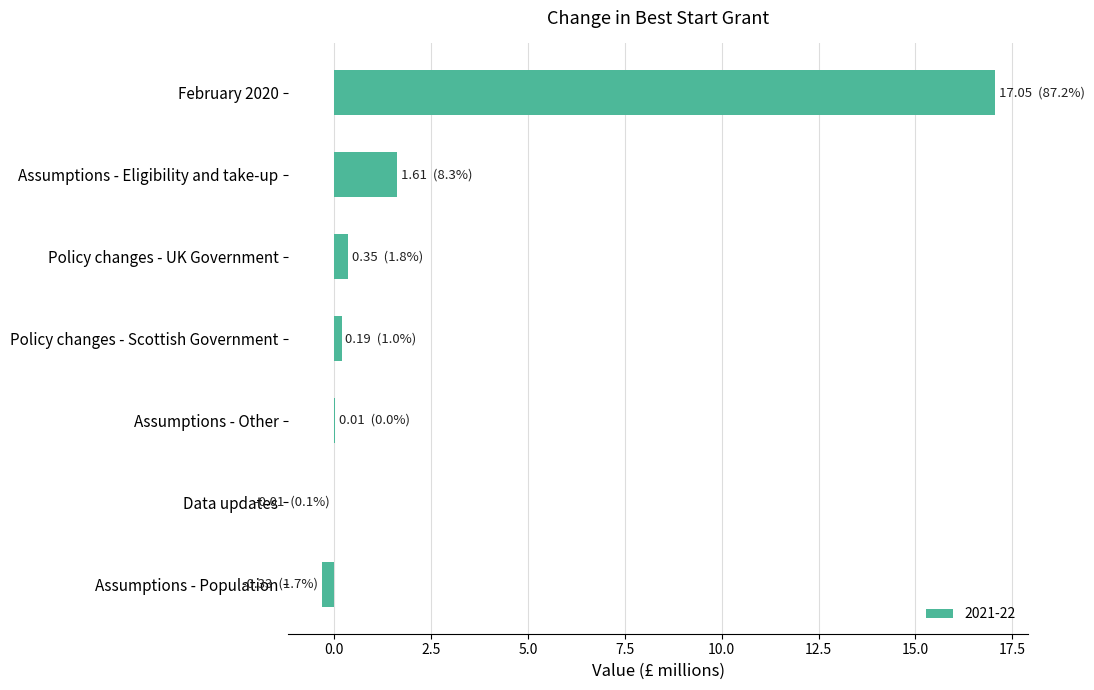

At which label is the value closest to 8?

Assumptions - Eligibility and take-up